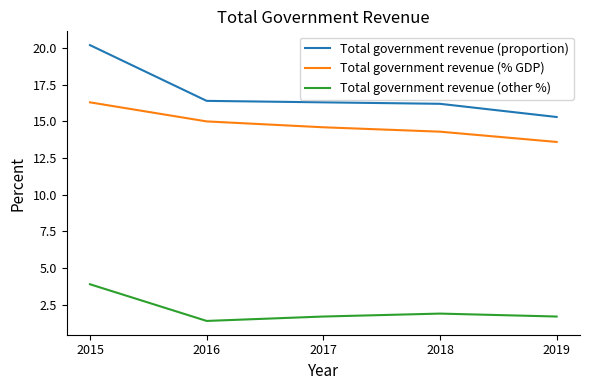

Reading left to right, list all the values displayed in this chart.

Total government revenue (proportion): 2015=20.2	2016=16.4	2017=16.3	2018=16.2	2019=15.3
Total government revenue (% GDP): 2015=16.3	2016=15.0	2017=14.6	2018=14.3	2019=13.6
Total government revenue (other %): 2015=3.9	2016=1.4	2017=1.7	2018=1.9	2019=1.7